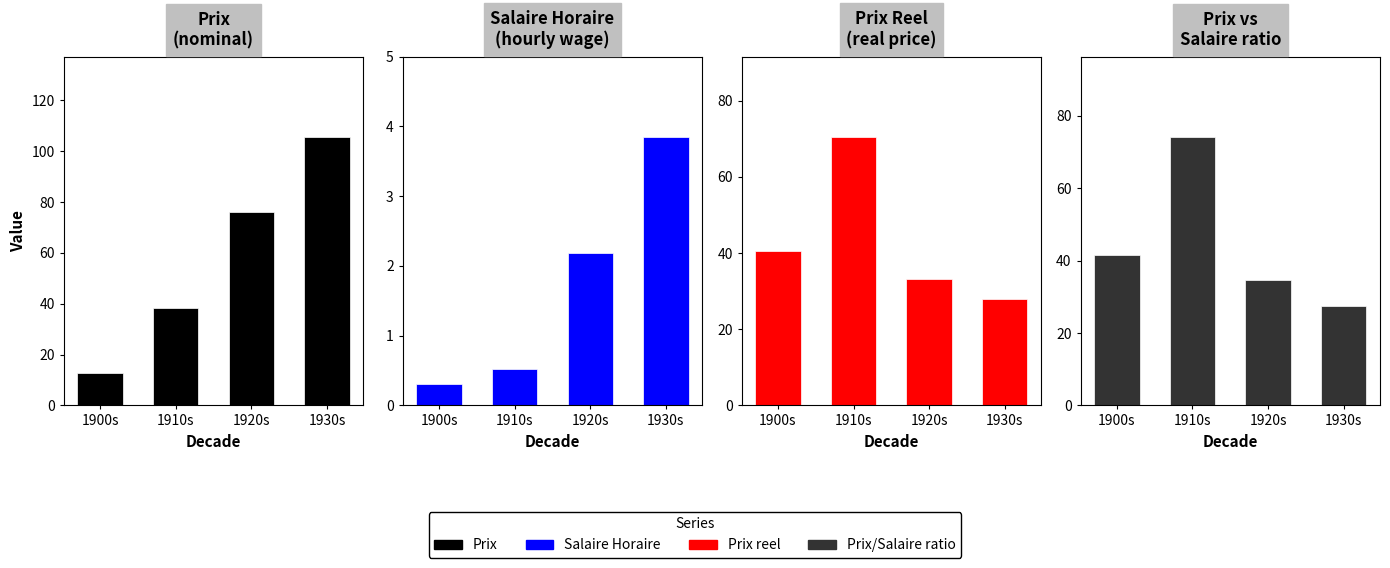

What is the spread (max minus min) of values at 1930s?

101.7